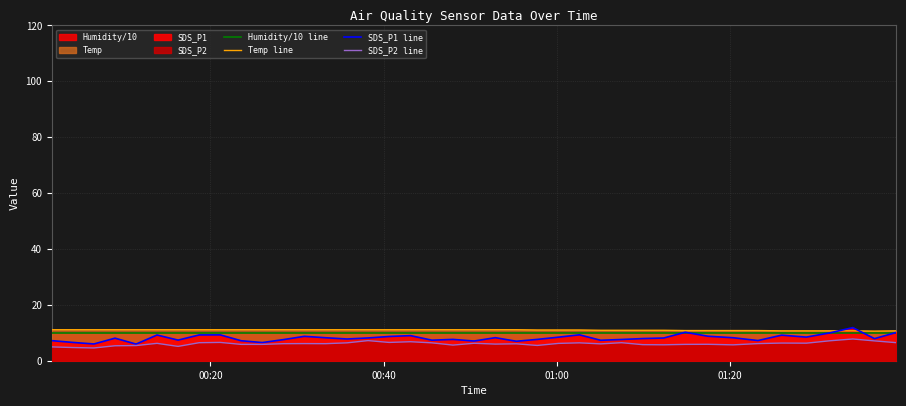

How many categories are shown in the chart?

40